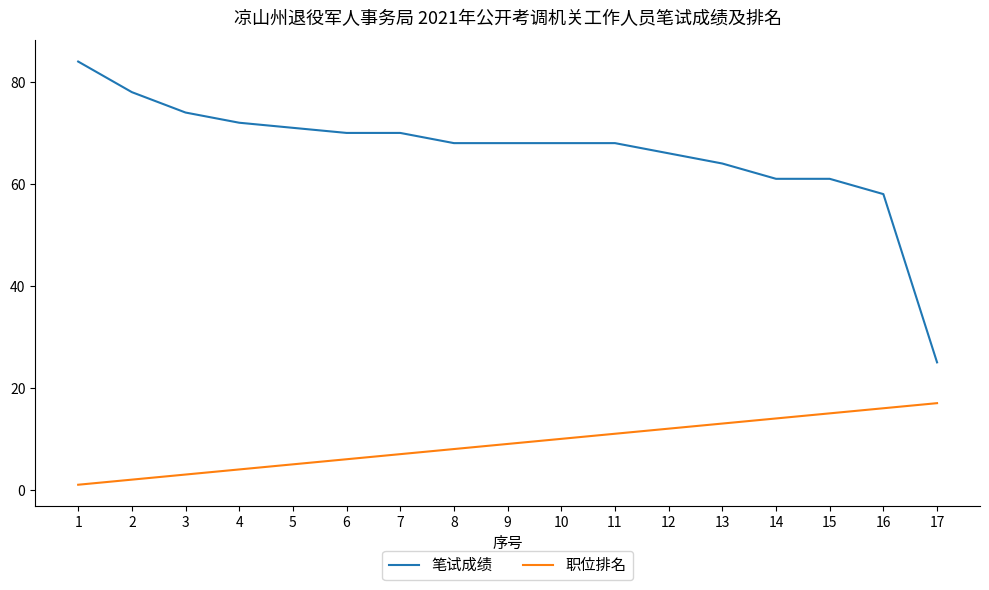

Does the chart display data point markers on the line(s)?

No